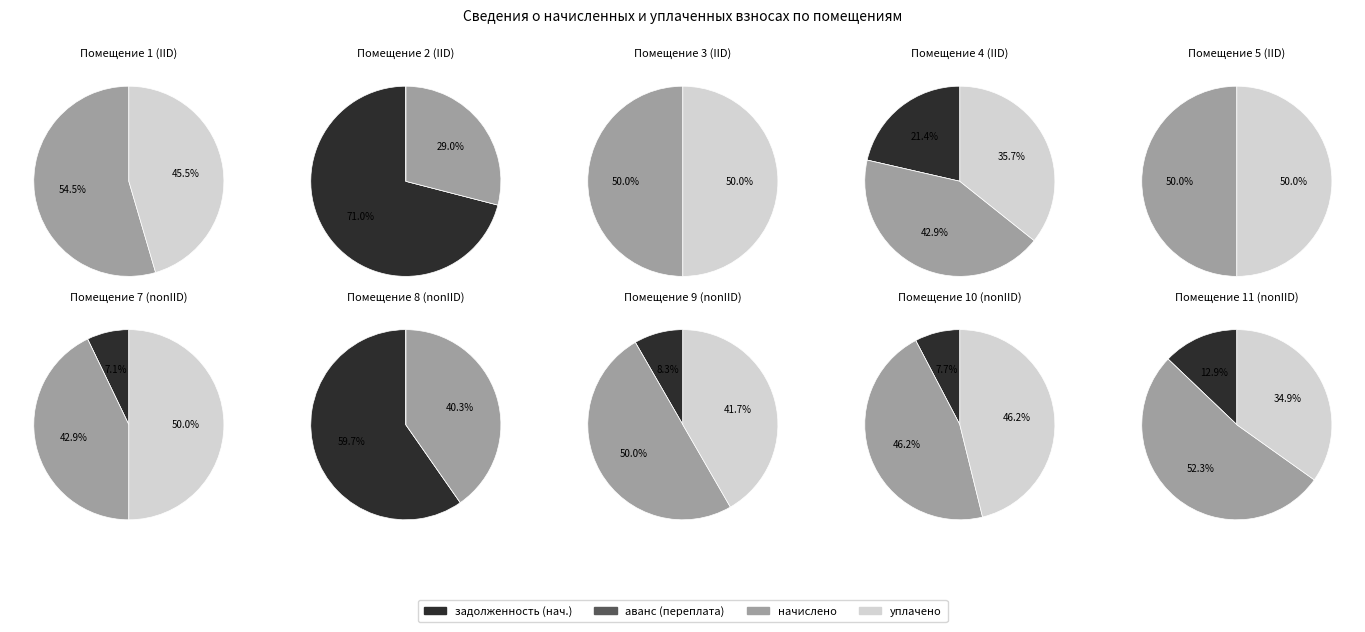

Which has a higher value, 2 or 4?

2